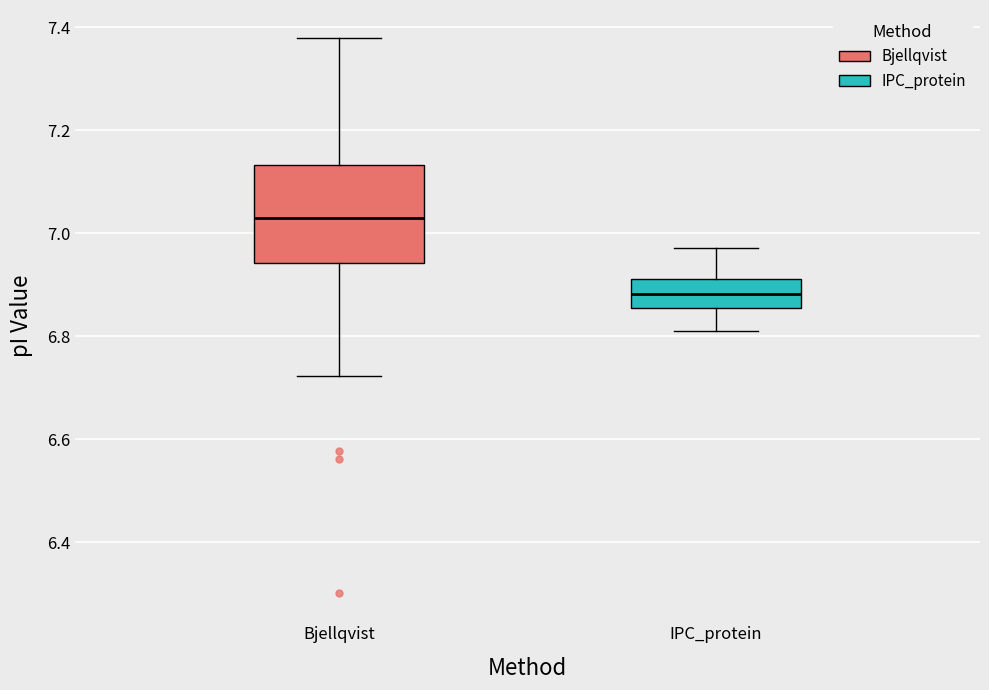

Which box has the highest median line?

Bjellqvist